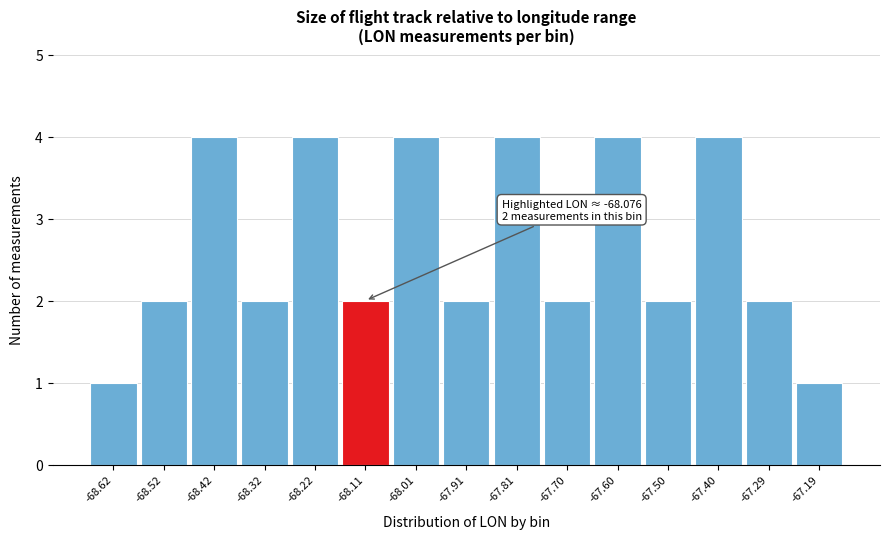

Reading left to right, what are all the values shown in this chart?

1	2	4	2	4	2	4	2	4	2	4	2	4	2	1